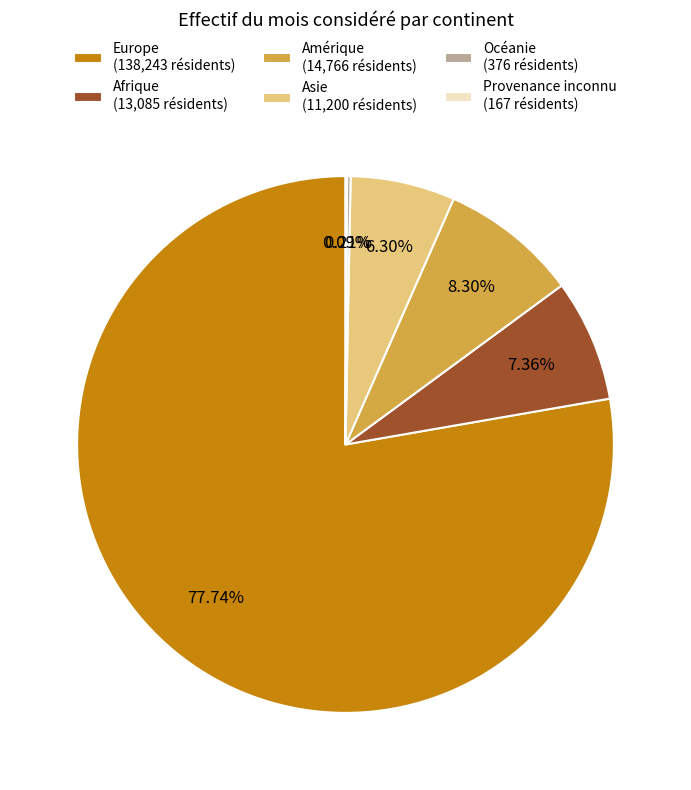

Do Amérique (14,766 résidents) and Afrique (13,085 résidents) together represent more than half of the pie?

No